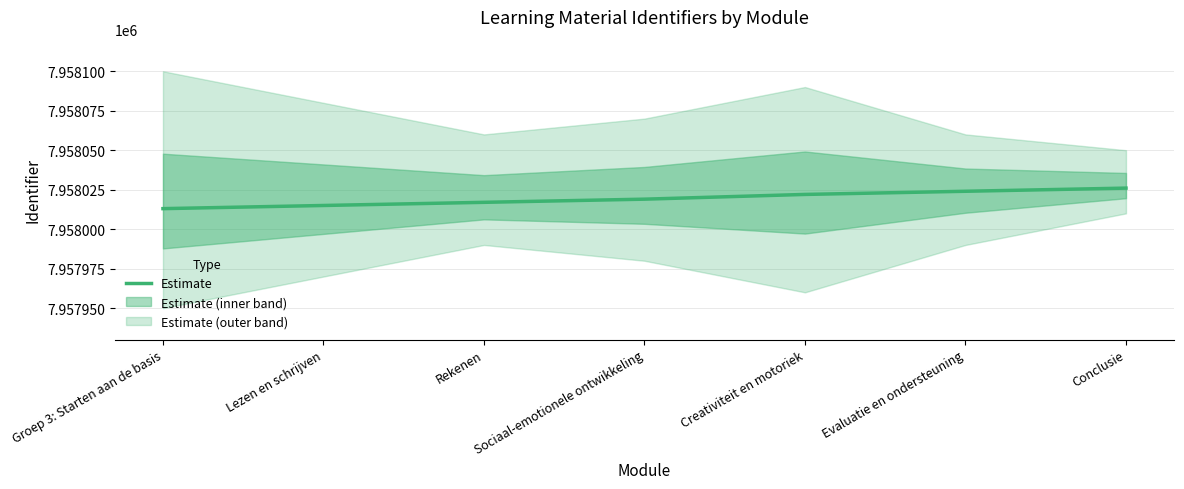

What is the difference between the maximum and minimum values?

13